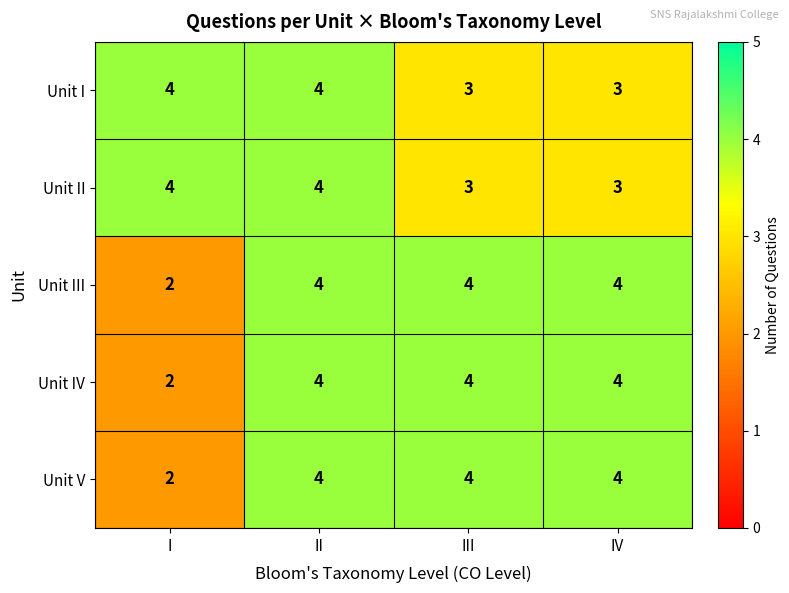

The Unit V series shows 6 at III. True or false?

False